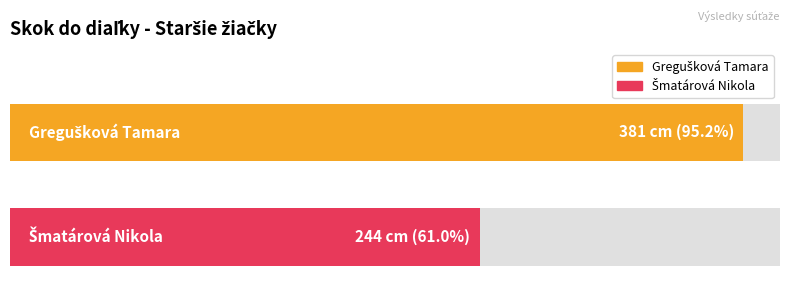

What is the sum of all values?

625